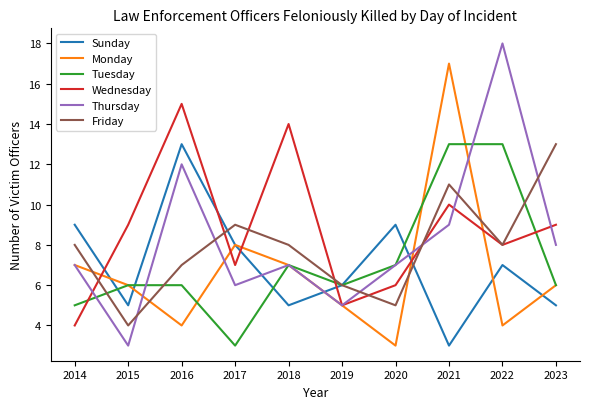

Reading right to left, extract all data points from this chart.

Sunday: 5	7	3	9	6	5	8	13	5	9
Monday: 6	4	17	3	5	7	8	4	6	7
Tuesday: 6	13	13	7	6	7	3	6	6	5
Wednesday: 9	8	10	6	5	14	7	15	9	4
Thursday: 8	18	9	7	5	7	6	12	3	7
Friday: 13	8	11	5	6	8	9	7	4	8